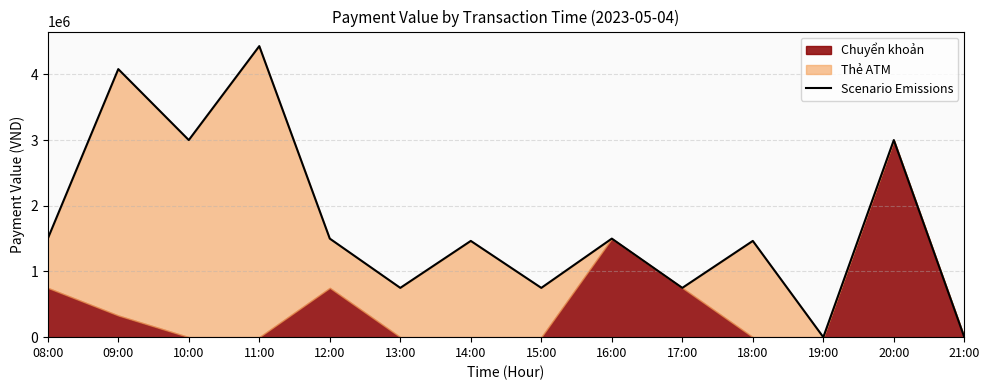

At which category does the data reach its first local peak?

09:00